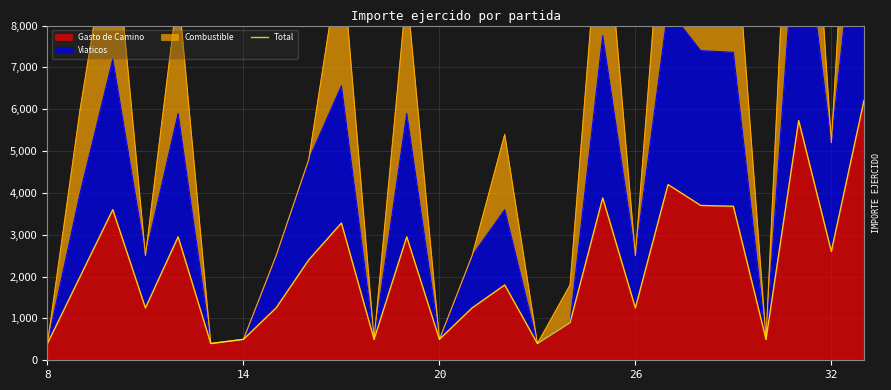

The value of Gasto de Camino at 32 is 2600. True or false?

True